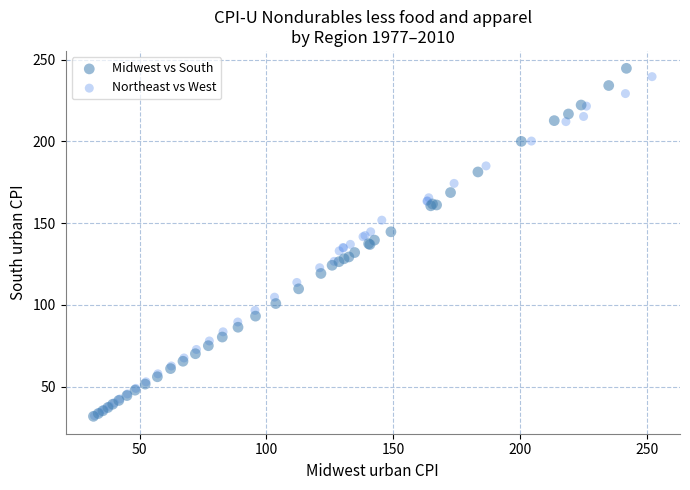

Which series has the widest spread of Y values?

Midwest vs South